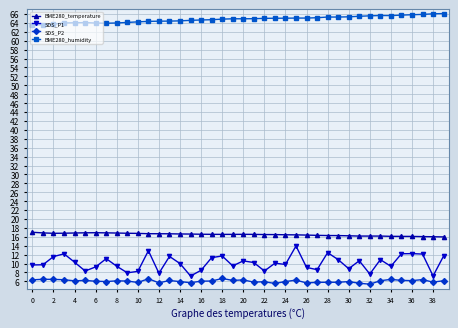

Which series has the largest range (max minus min)?

SDS_P1